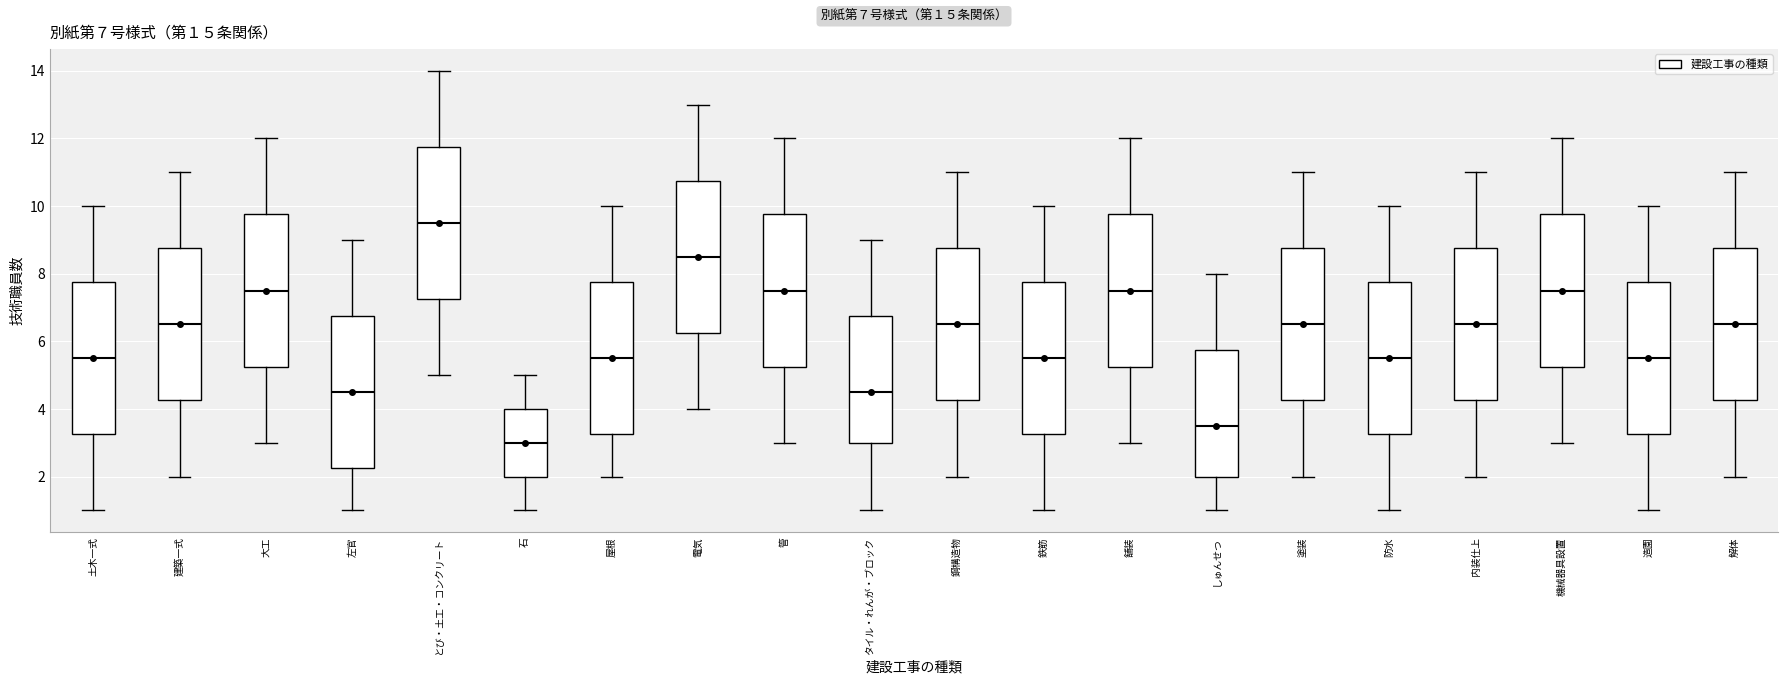

Which box has the lowest median line?

石